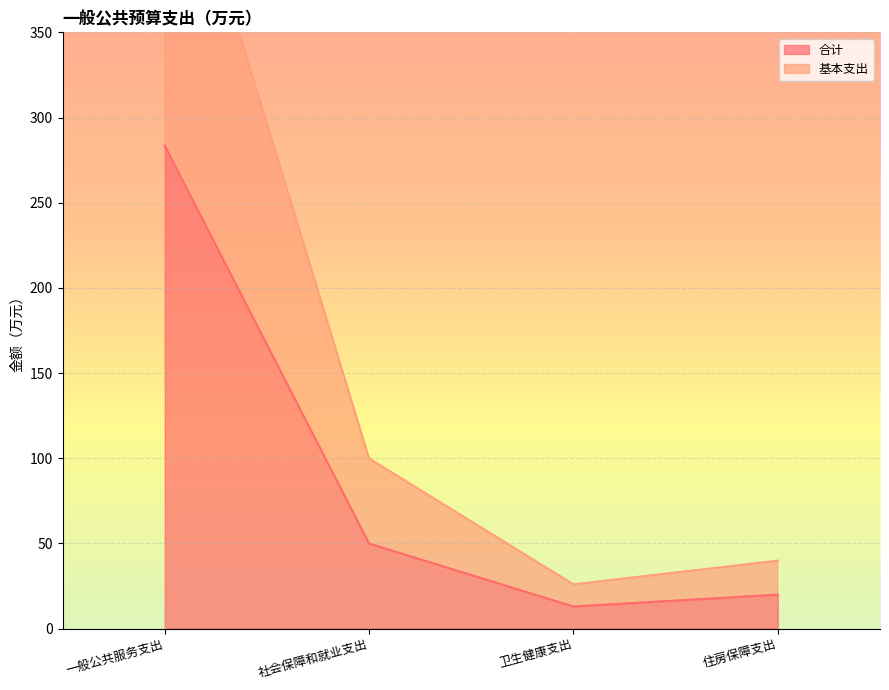

True or false: 基本支出 and 合计 cross at least once.

False